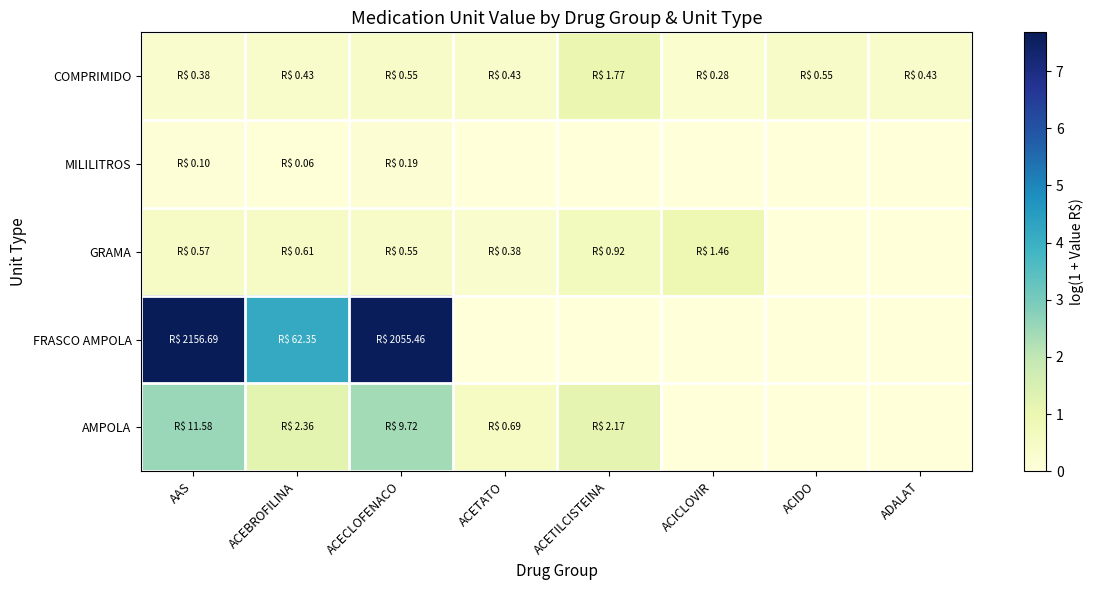

Reading left to right, what are all the values shown in this chart?

COMPRIMIDO: AAS=0.3	ACEBROFILINA=0.4	ACECLOFENACO=0.4	ACETATO=0.4	ACETILCISTEINA=1.0	ACICLOVIR=0.2	ACIDO=0.4	ADALAT=0.4
MILILITROS: AAS=0.1	ACEBROFILINA=0.1	ACECLOFENACO=0.2	ACETATO=0.0	ACETILCISTEINA=0.0	ACICLOVIR=0.0	ACIDO=0.0	ADALAT=0.0
GRAMA: AAS=0.5	ACEBROFILINA=0.5	ACECLOFENACO=0.4	ACETATO=0.3	ACETILCISTEINA=0.7	ACICLOVIR=0.9	ACIDO=0.0	ADALAT=0.0
FRASCO AMPOLA: AAS=7.7	ACEBROFILINA=4.1	ACECLOFENACO=7.6	ACETATO=0.0	ACETILCISTEINA=0.0	ACICLOVIR=0.0	ACIDO=0.0	ADALAT=0.0
AMPOLA: AAS=2.5	ACEBROFILINA=1.2	ACECLOFENACO=2.4	ACETATO=0.5	ACETILCISTEINA=1.2	ACICLOVIR=0.0	ACIDO=0.0	ADALAT=0.0